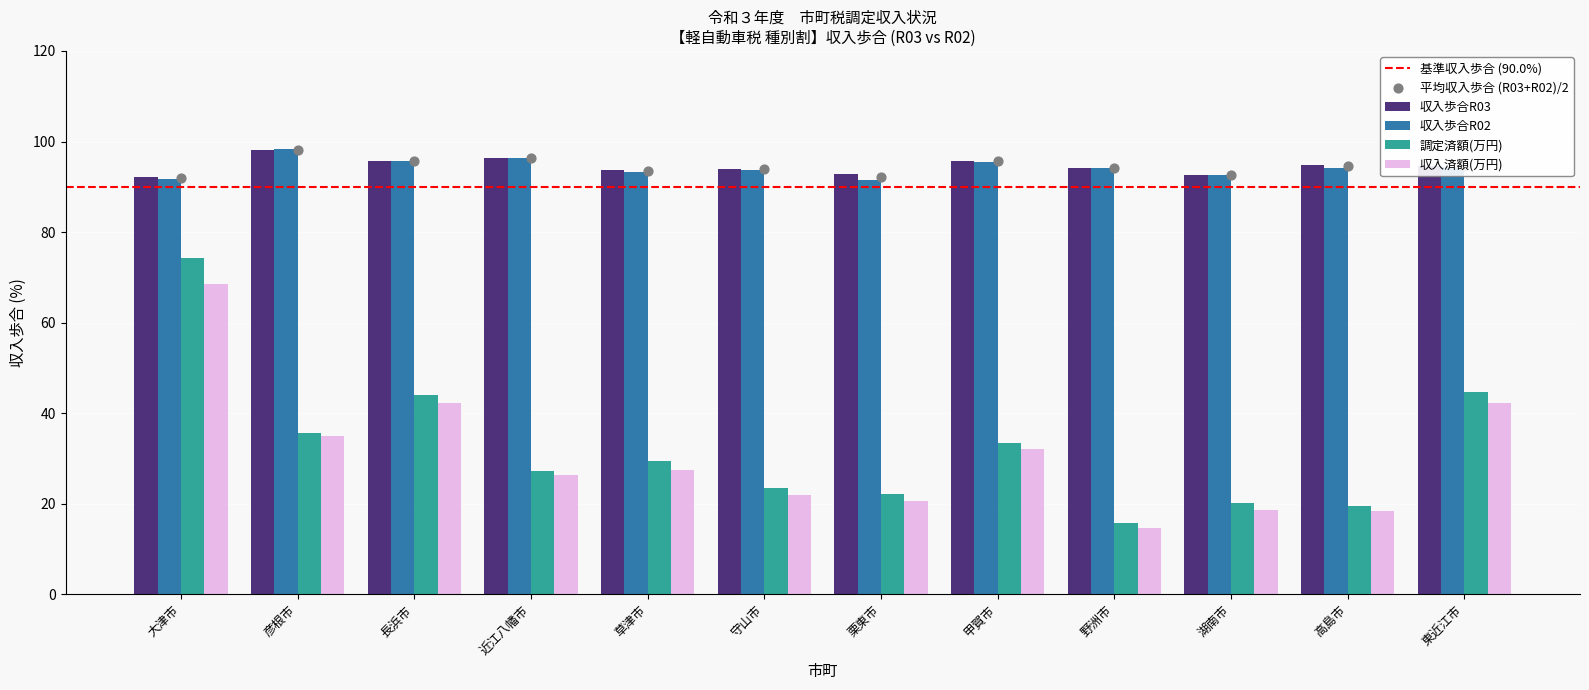

What is the difference between the 収入済額(万円) values at 草津市 and 守山市?

5.5